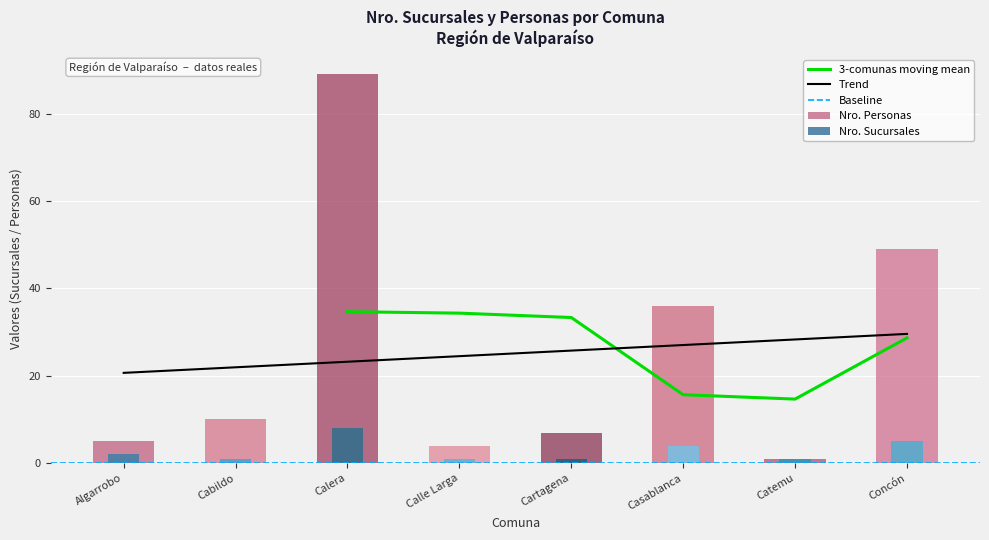

Read the Nro. Personas value at Cartagena, to the nearest 5.

5